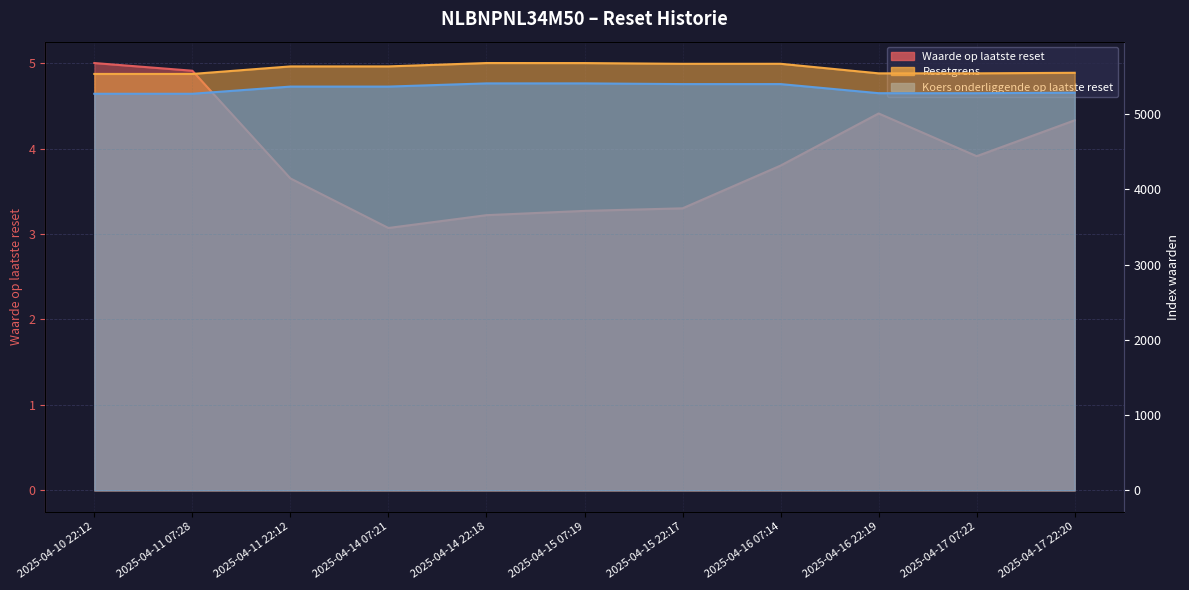

Reading left to right, list all the values displayed in this chart.

Waarde op laatste reset: 2025-04-10 22:12=5.0	2025-04-11 07:28=4.9	2025-04-11 22:12=3.6	2025-04-14 07:21=3.1	2025-04-14 22:18=3.2	2025-04-15 07:19=3.3	2025-04-15 22:17=3.3	2025-04-16 07:14=3.8	2025-04-16 22:19=4.4	2025-04-17 07:22=3.9	2025-04-17 22:20=4.3
Resetgrens: 2025-04-10 22:12=5531.5	2025-04-11 07:28=5531.3	2025-04-11 22:12=5631.4	2025-04-14 07:21=5631.5	2025-04-14 22:18=5676.3	2025-04-15 07:19=5675.8	2025-04-15 22:17=5666.0	2025-04-16 07:14=5666.3	2025-04-16 22:19=5539.3	2025-04-17 07:22=5539.4	2025-04-17 22:20=5546.8
Koers onderliggende op laatste reset: 2025-04-10 22:12=5268.1	2025-04-11 07:28=5268.1	2025-04-11 22:12=5363.4	2025-04-14 07:21=5363.4	2025-04-14 22:18=5406.0	2025-04-15 07:19=5406.0	2025-04-15 22:17=5396.6	2025-04-16 07:14=5396.6	2025-04-16 22:19=5275.7	2025-04-17 07:22=5275.7	2025-04-17 22:20=5282.7